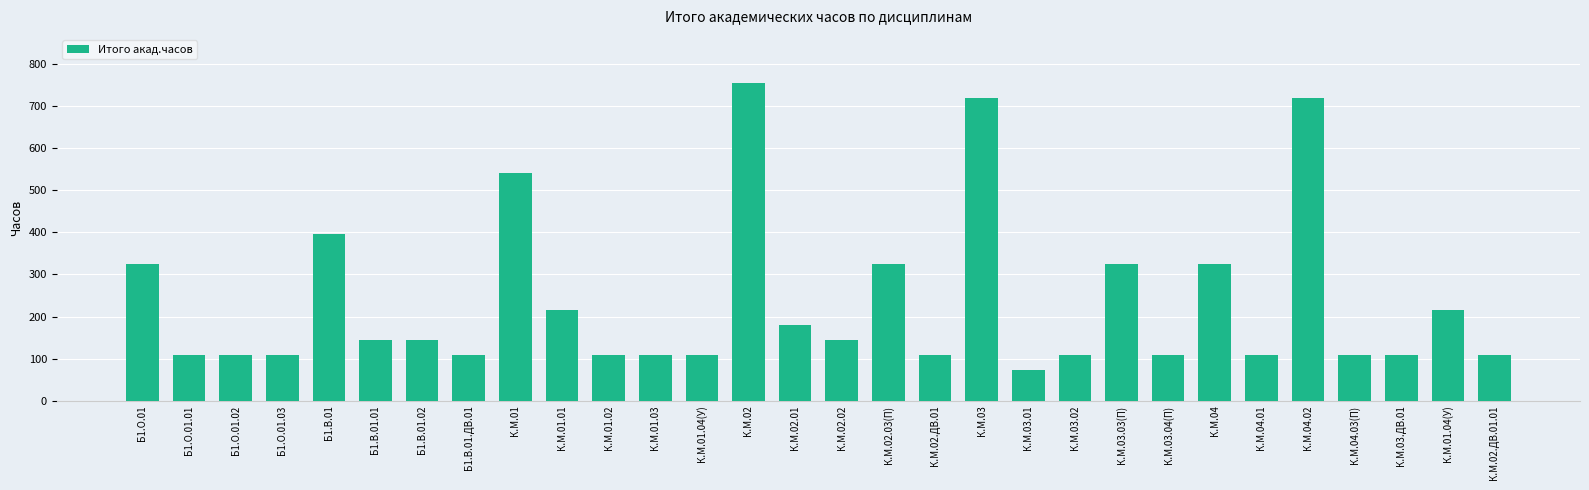

What is the sum of the values at Б1.О.01.02 and К.М.03.02?

216